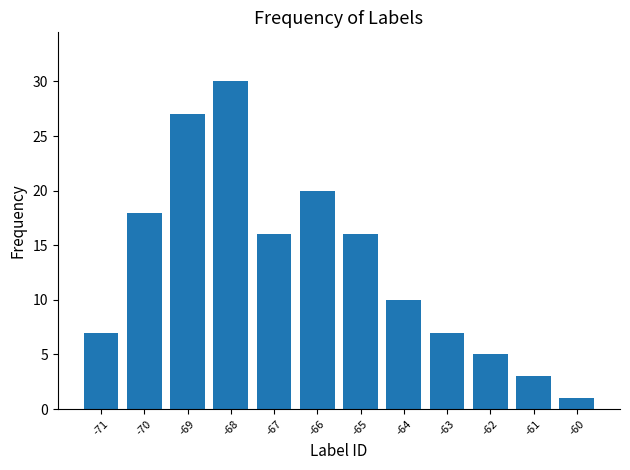

Does the chart contain stacked bars?

No